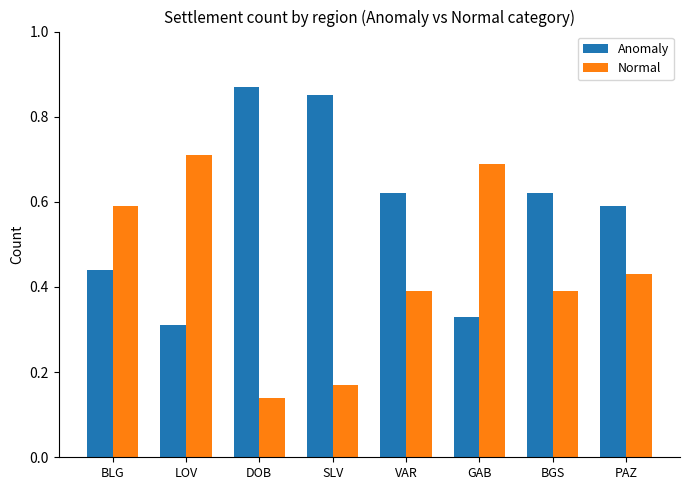

Which series has the largest total across all categories?

Anomaly